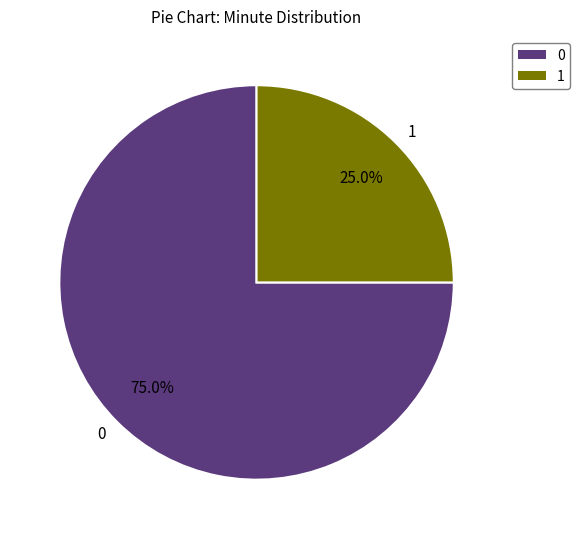

Count the number of slices in the pie.

2